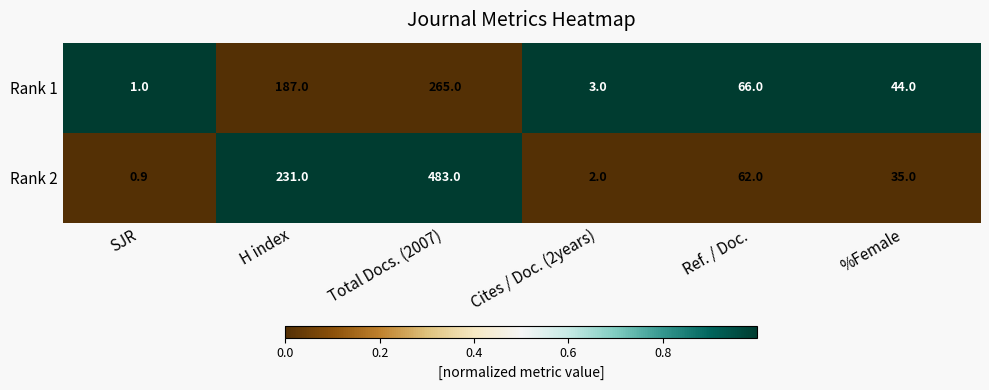

Which series has the largest range (max minus min)?

Rank 2